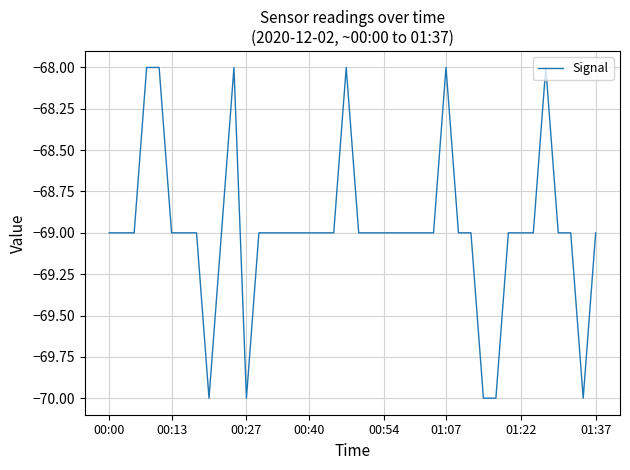

What is the minimum value shown in the chart?

-70